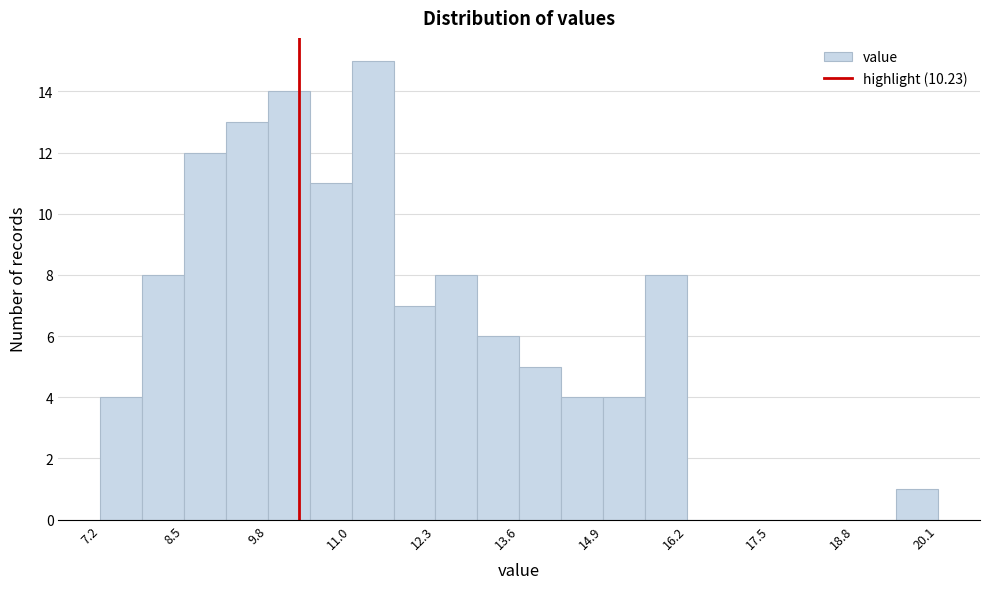

Around what value on the x-axis is the tallest bar? Give the approximate position of its centre, as read against the axis.

11.4